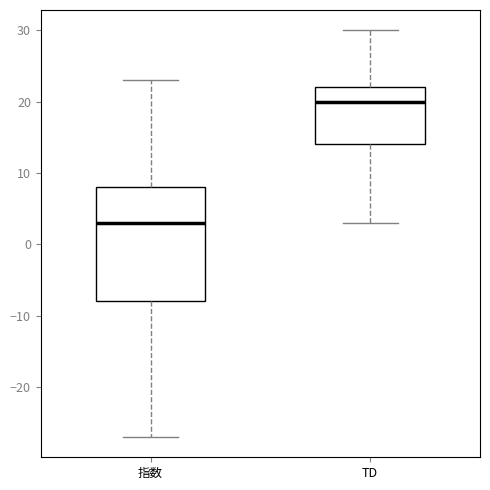

Reading left to right, read every box against the y-axis: the position of its median line, the range the box covers, and the ends of its whiskers. The values are not printed on the chart, so give them approximately, as read against the axis.

指数: median 3, box -8 to 8, whiskers -27 to 23
TD: median 20, box 14 to 22, whiskers 3 to 30